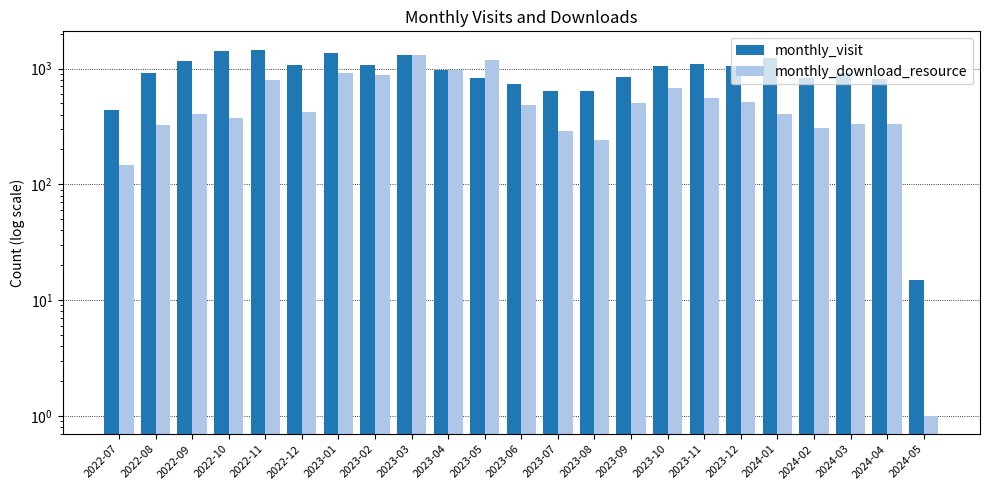

Which series has the largest total across all categories?

monthly_visit